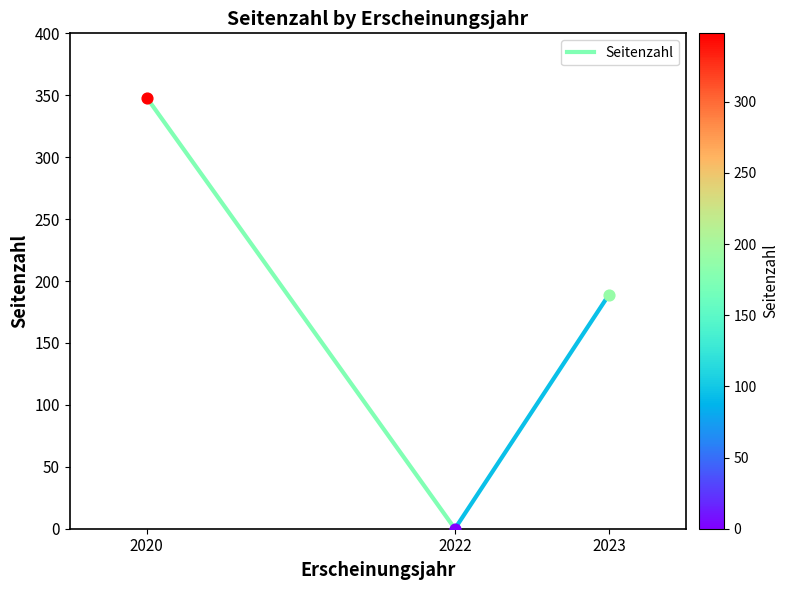

What is the change in value from 2020 to 2022?

-348